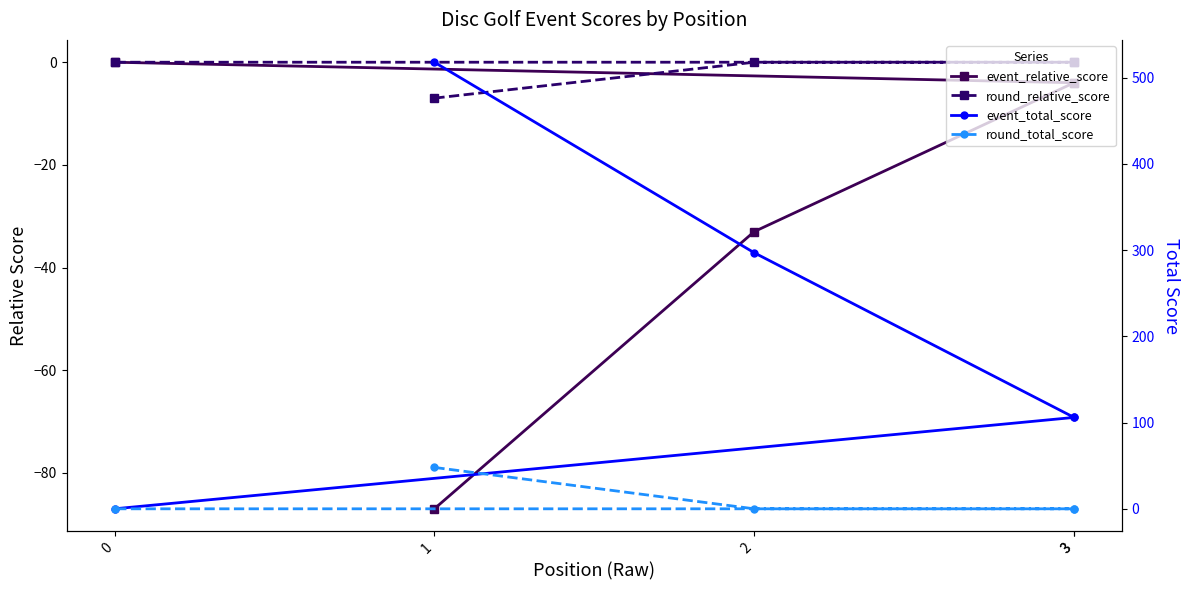

At which label is round_total_score closest to 24?

1